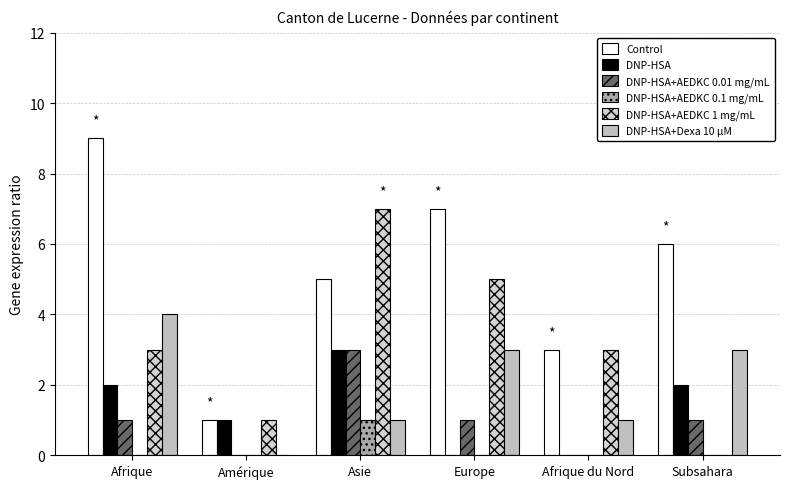

At which category is the sum across all series the highest?

Asie